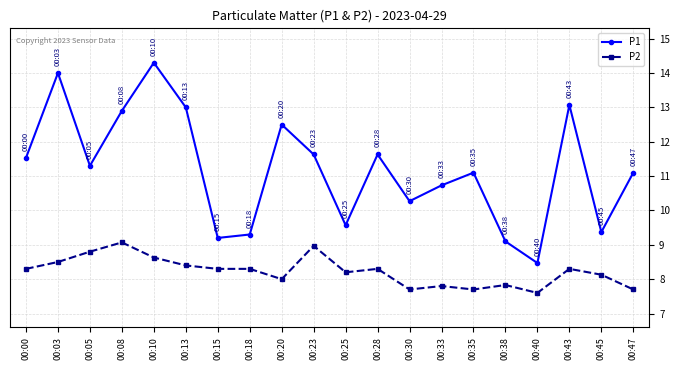

What is the sum of all P2 values?

164.5